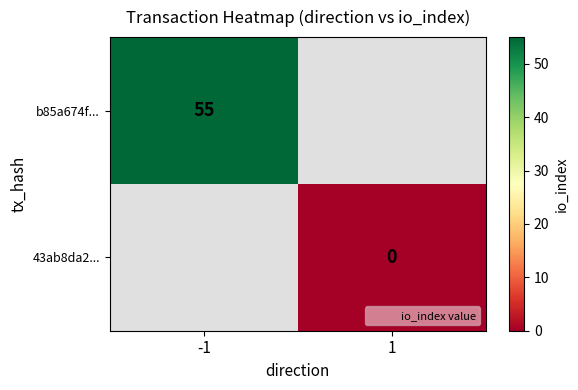

The b85a674f... series shows 97 at -1. True or false?

False